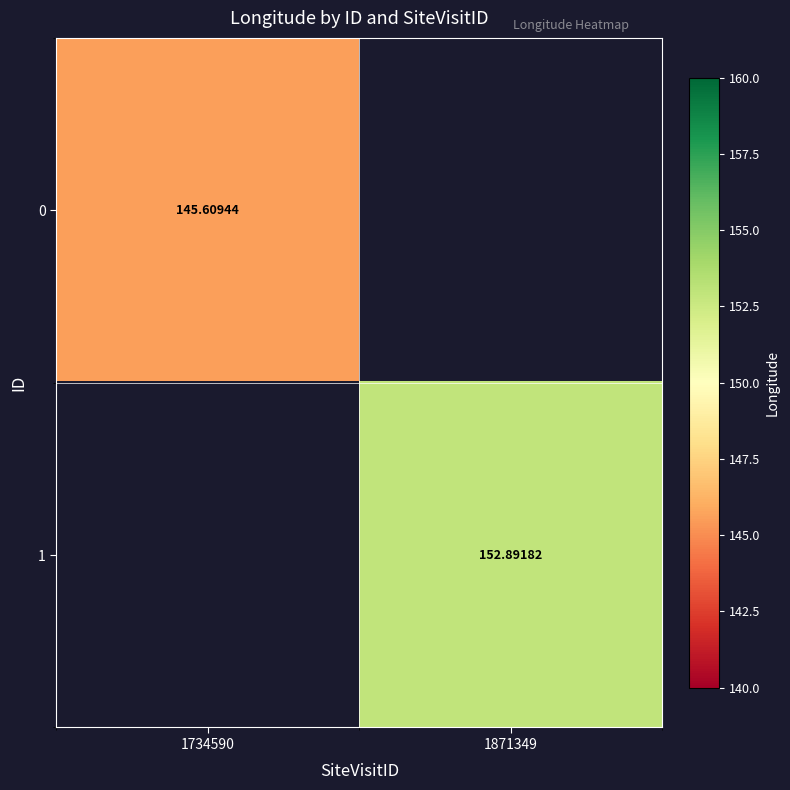

How many categories are shown in the chart?

2